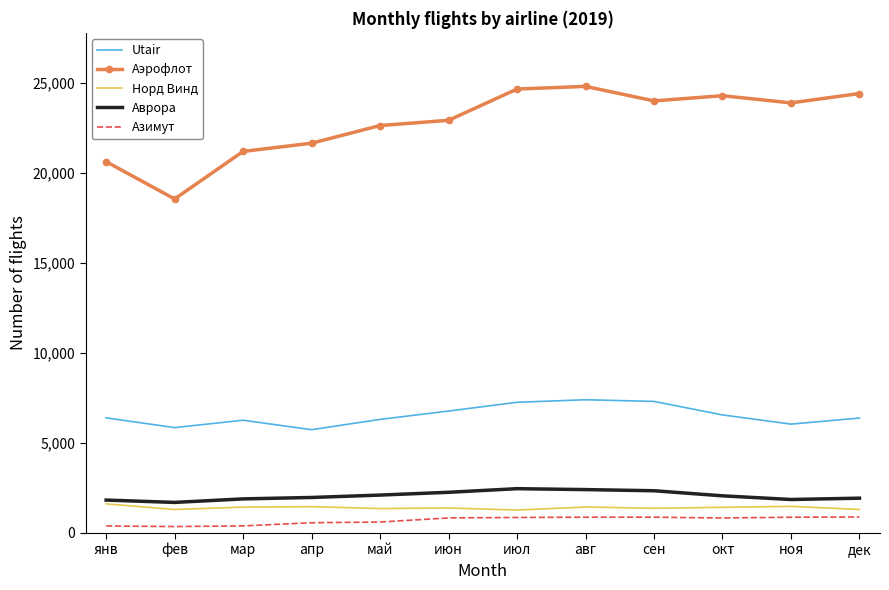

What is the difference between the maximum and second lowest values in the Норд Винд series?

313